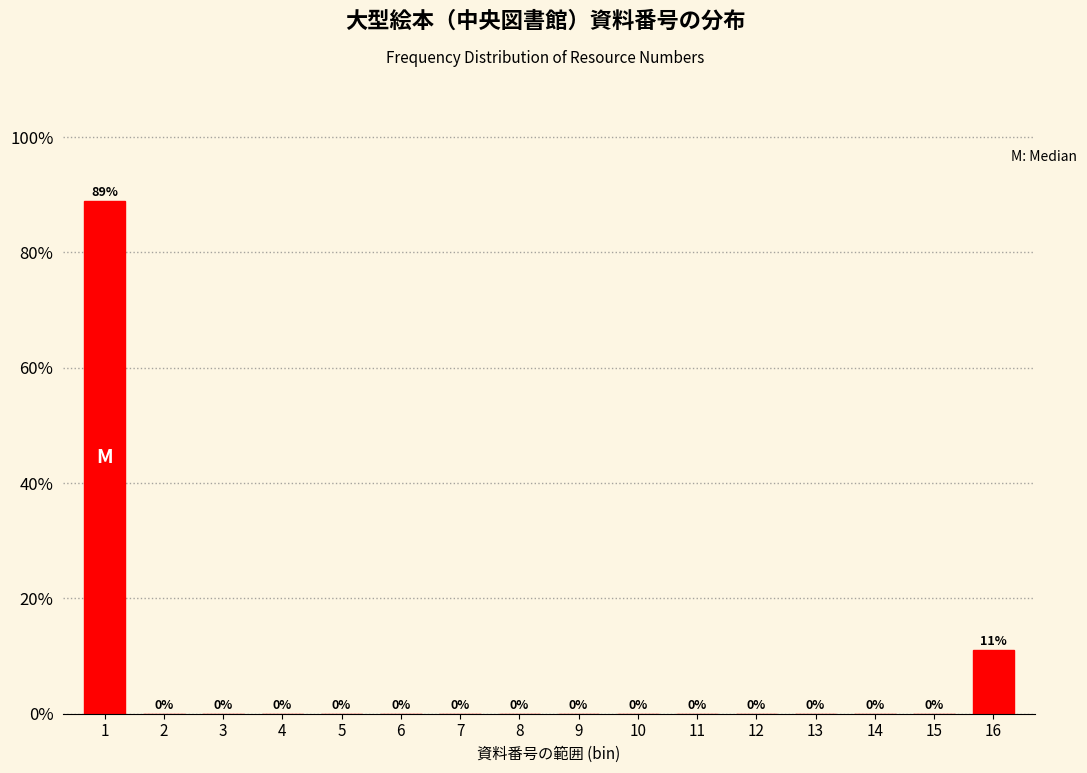

The chart shows a value of 39.5 at 3. True or false?

False